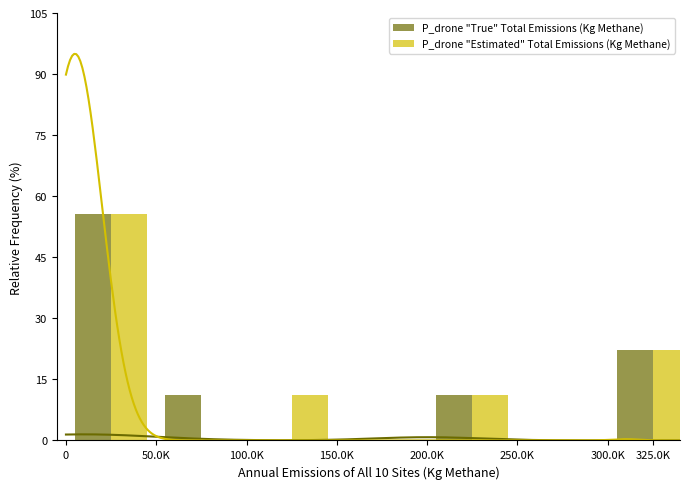

What is the sum of all P_drone "Estimated" Total Emissions (Kg Methane) values?

100.0